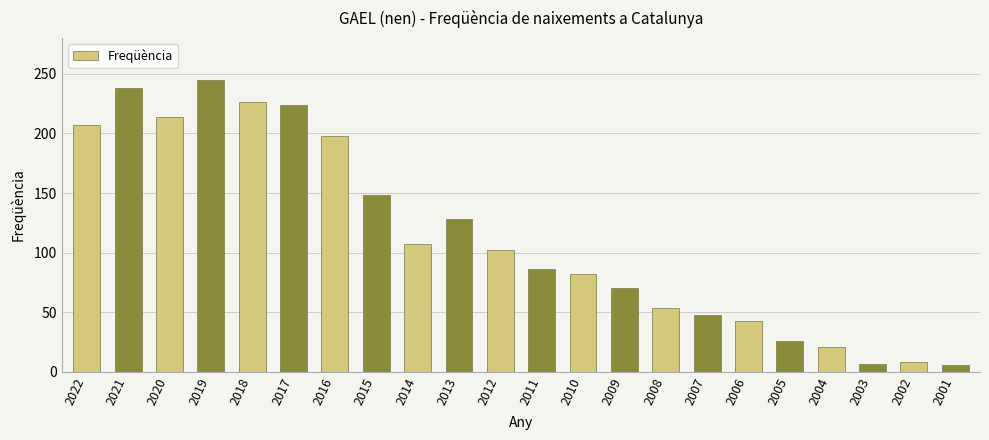

The value at 2014 is 73. True or false?

False